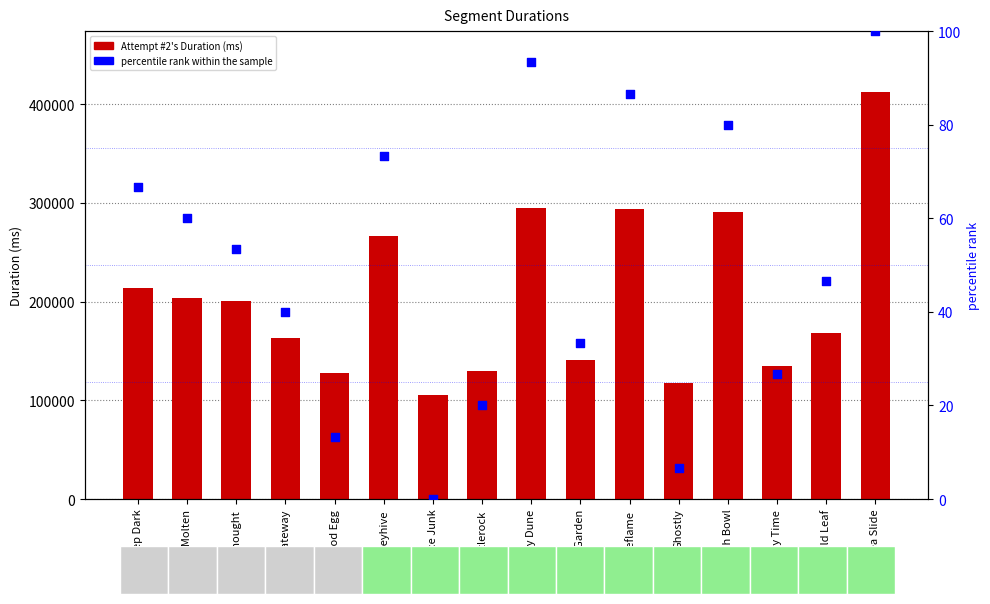

At how many categories does at least one series exceed 236728?

5